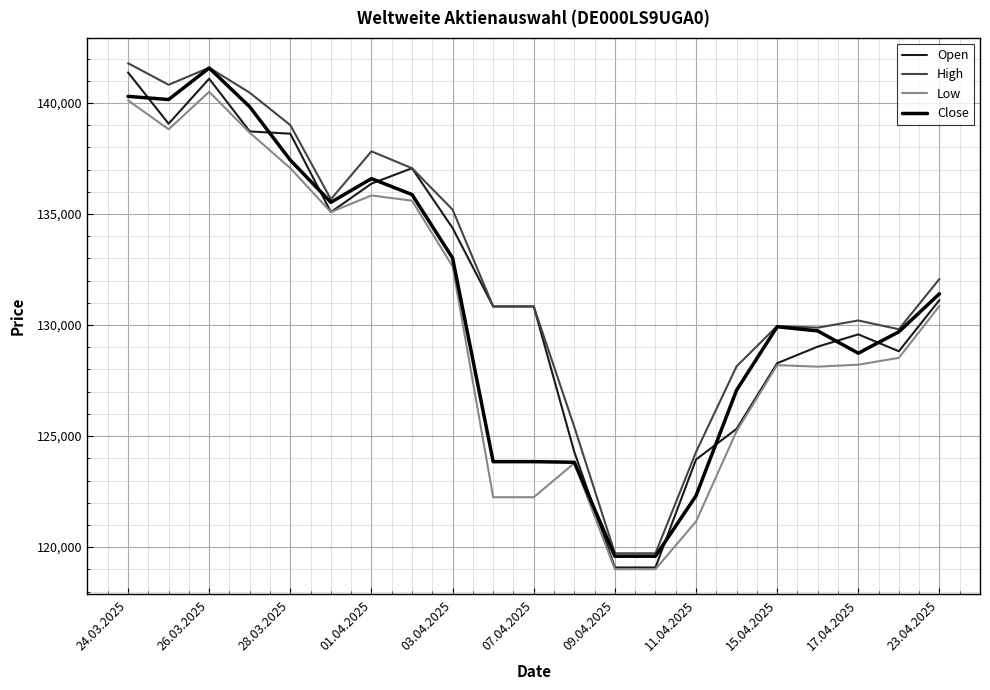

What is the lowest value of the Low series?

119007